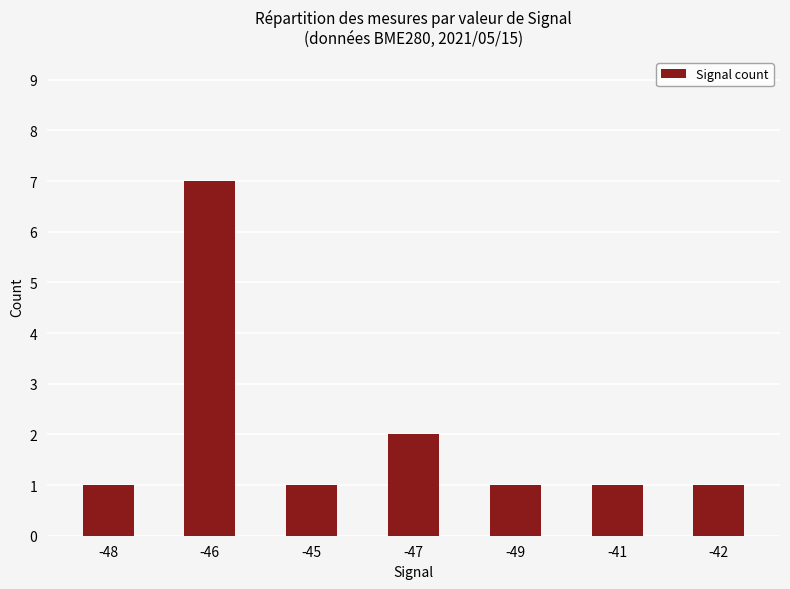

What is the smallest value displayed?

1